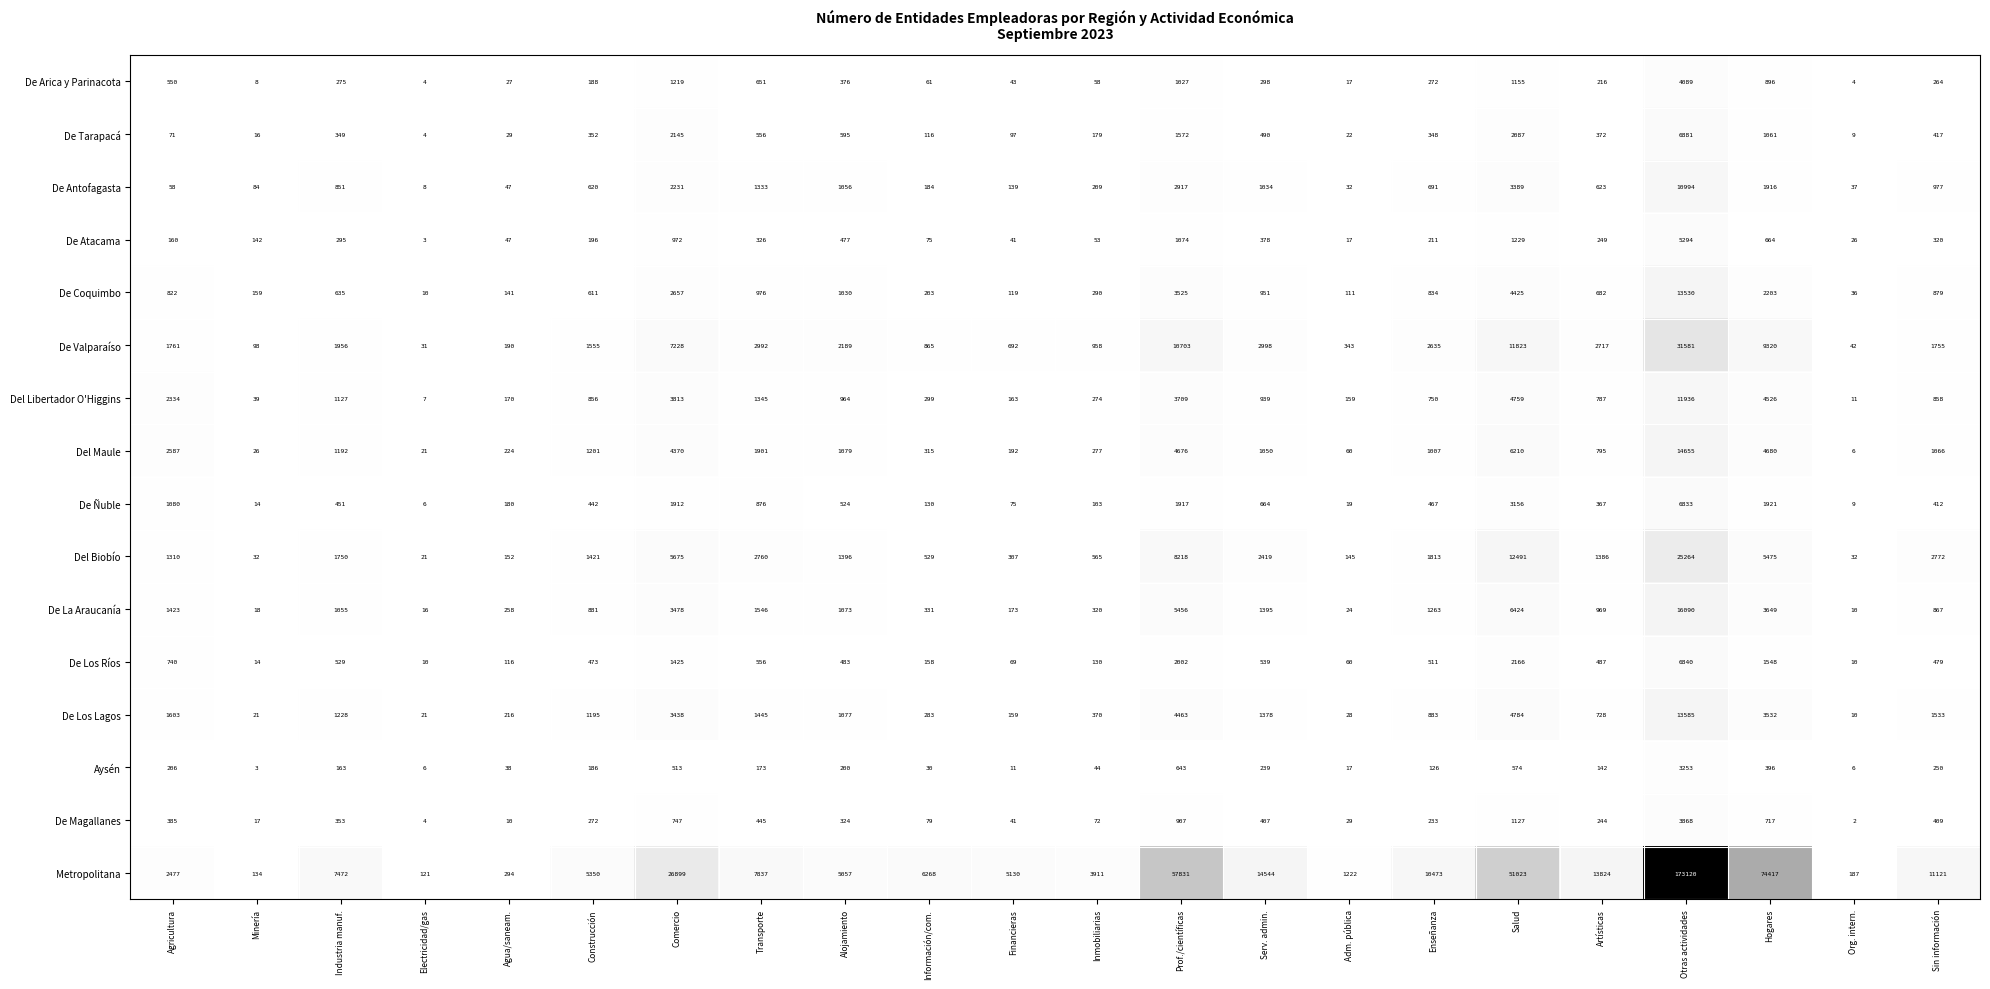

Count the number of categories in the chart.

22